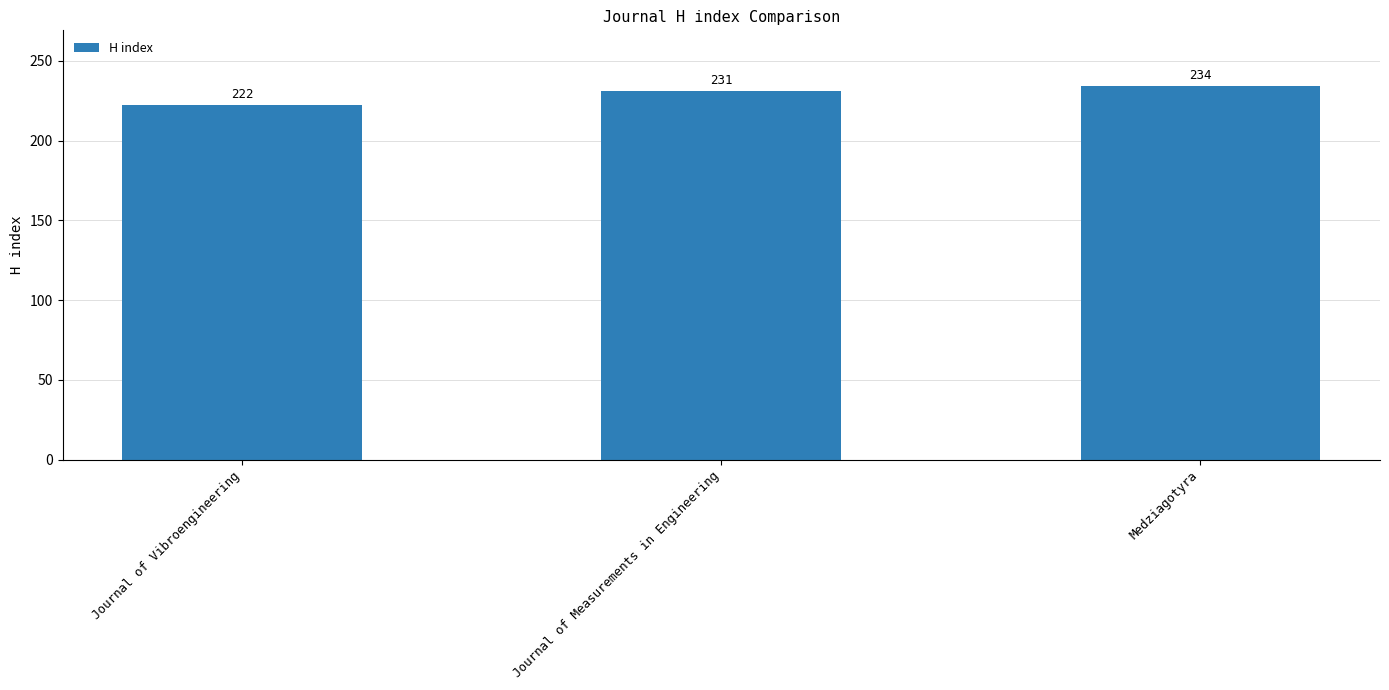

Approximately how many times larger is the value at Journal of Measurements in Engineering compared to Medziagotyra?

1.0